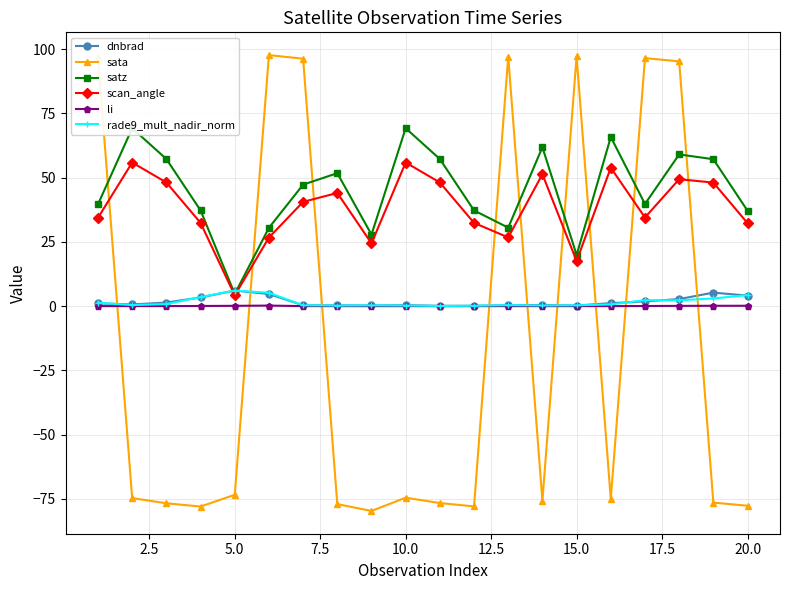

Which series has the largest range (max minus min)?

sata